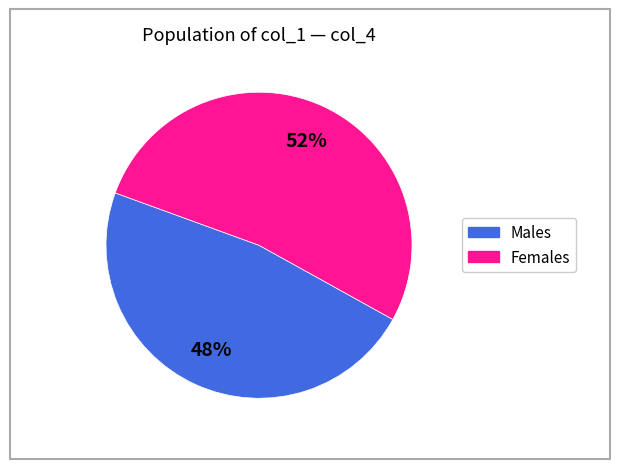

The Males slice represents 41% of the pie. True or false?

False